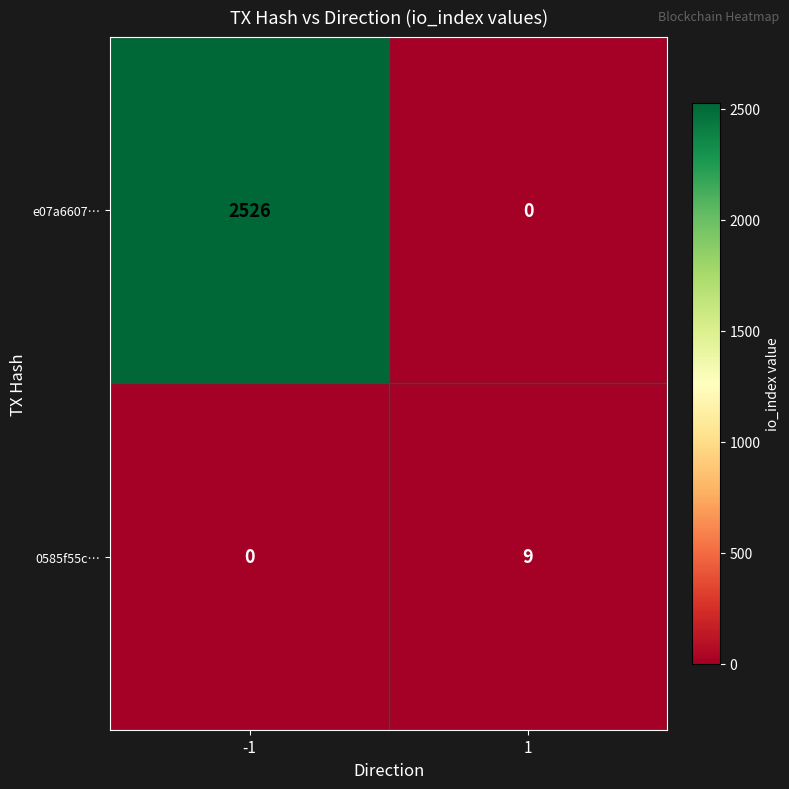

What is the spread (max minus min) of values at 1?

9